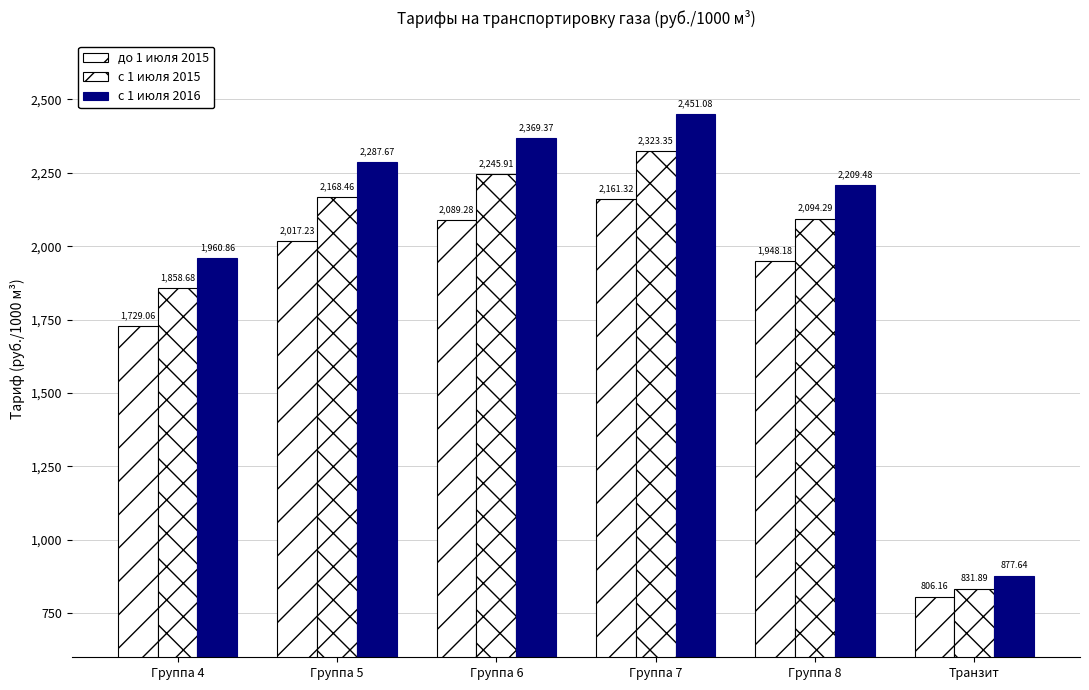

Does the chart contain stacked bars?

No